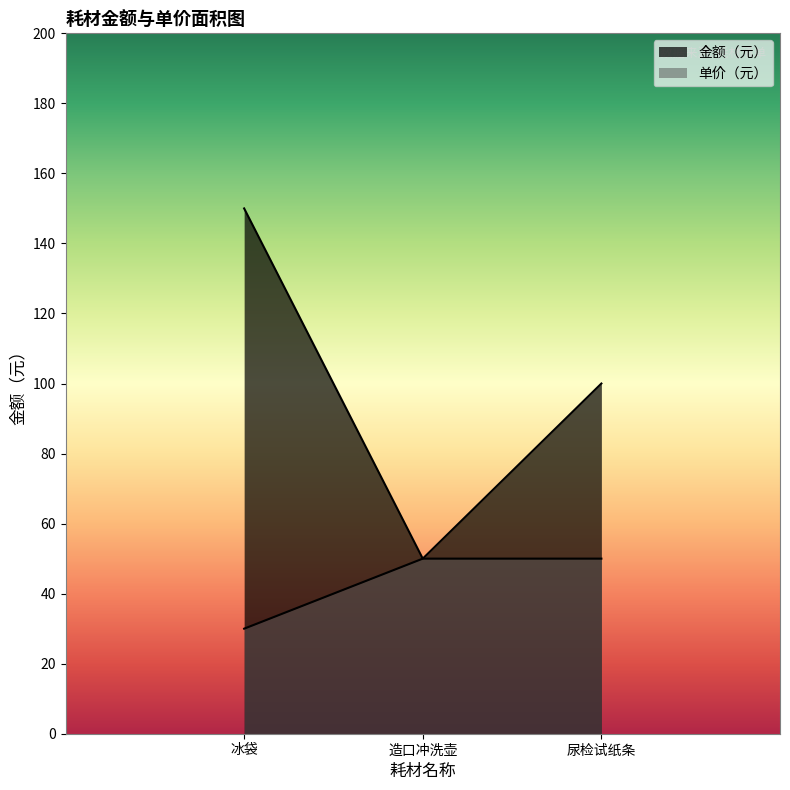

How many data points does each series have?

3